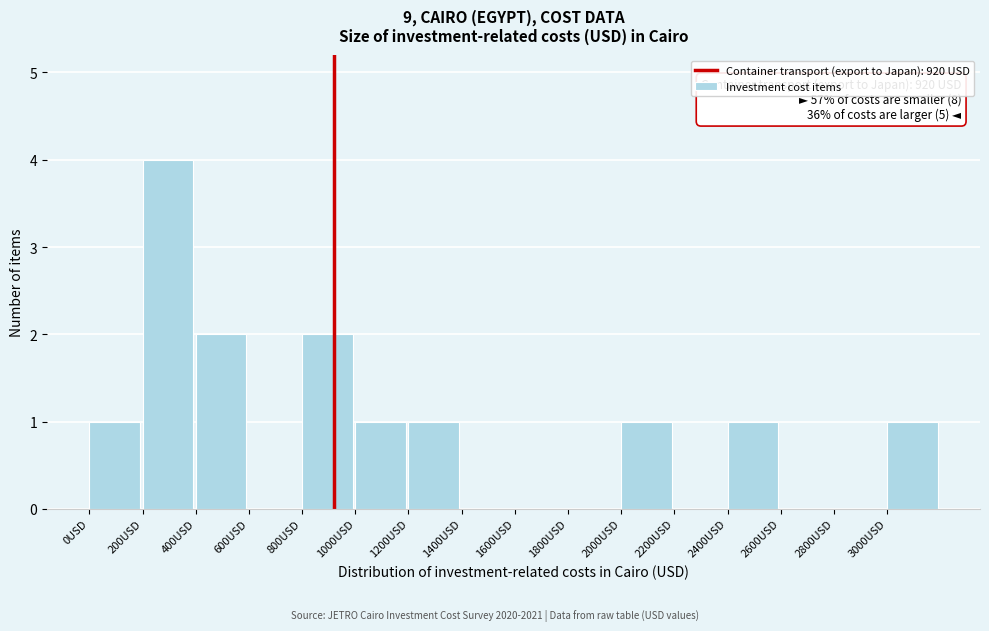

Which range on the x-axis has the tallest bar?

200 to 400